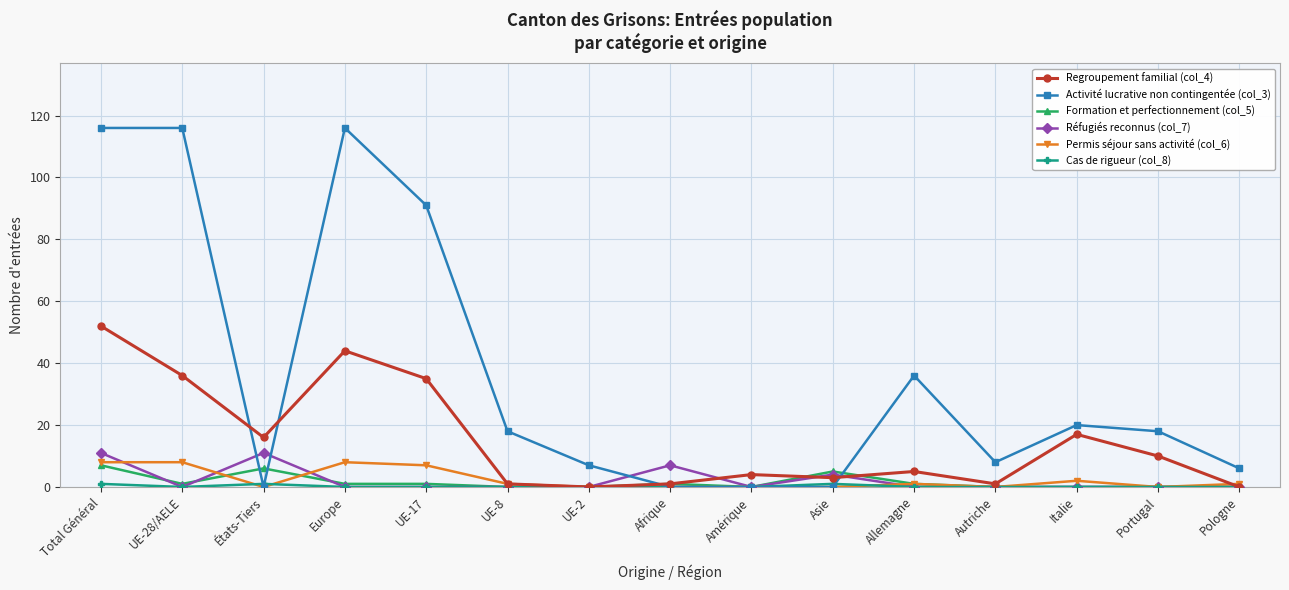

The value of Réfugiés reconnus (col_7) at Pologne is 0. True or false?

True